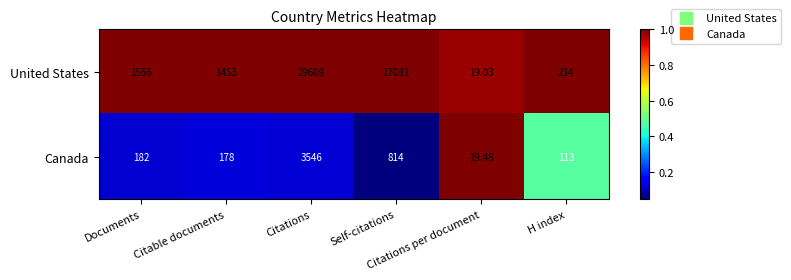

At which category is the sum across all series the highest?

Citations